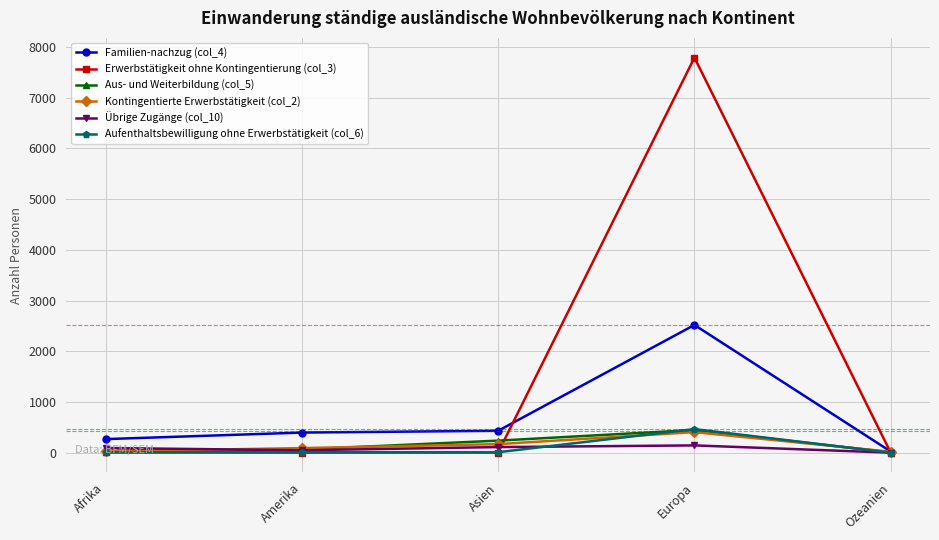

What is the maximum value for Kontingentierte Erwerbstätigkeit (col_2)?

406